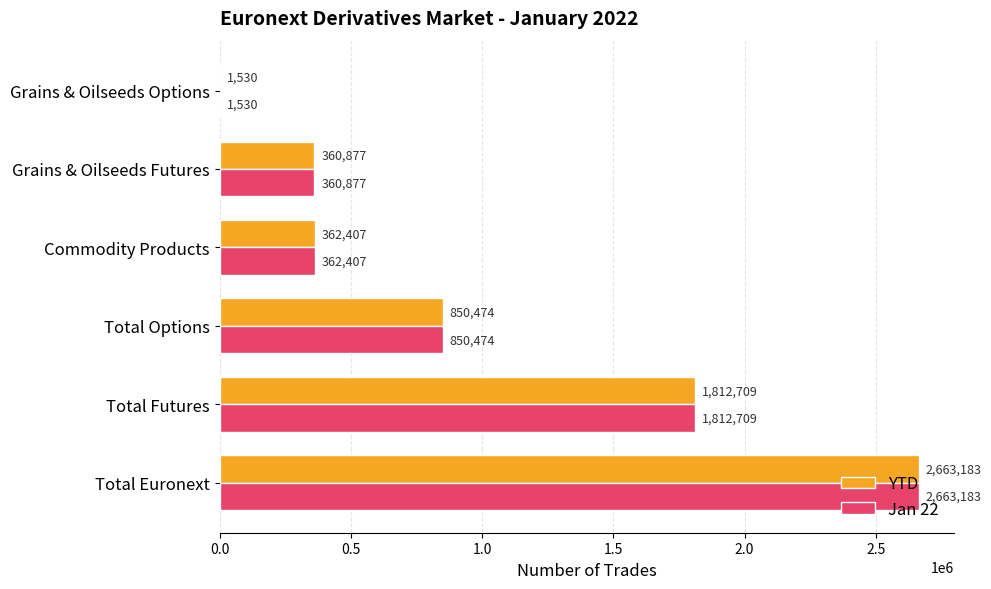

At which label does Jan 22 reach its peak?

Total Euronext